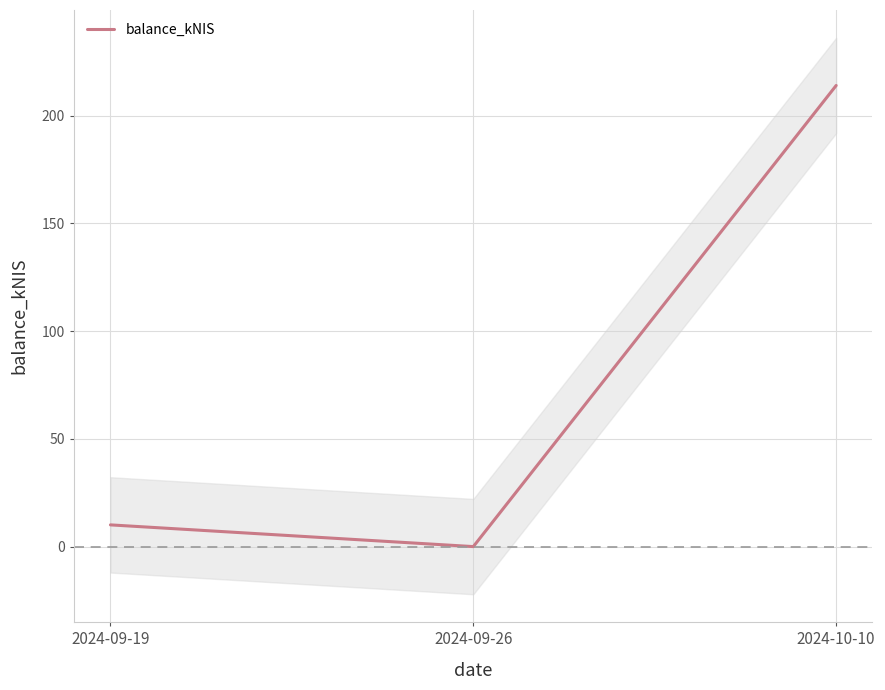

List the labels in order of value, largest first.

2024-10-10, 2024-09-19, 2024-09-26